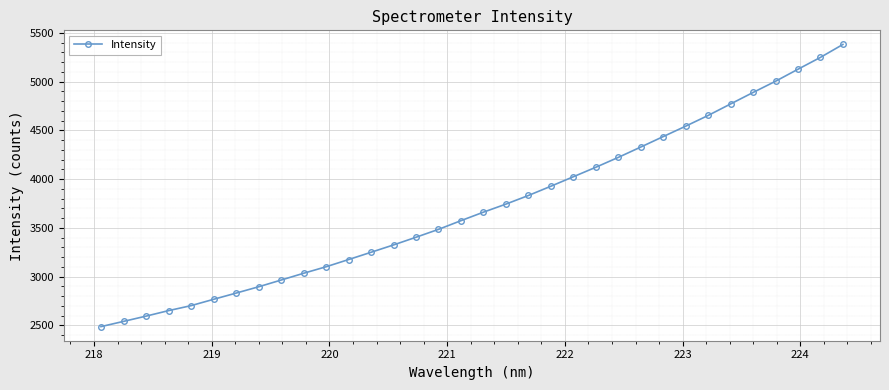

What is the value of the 6th point from the left?

2767.4